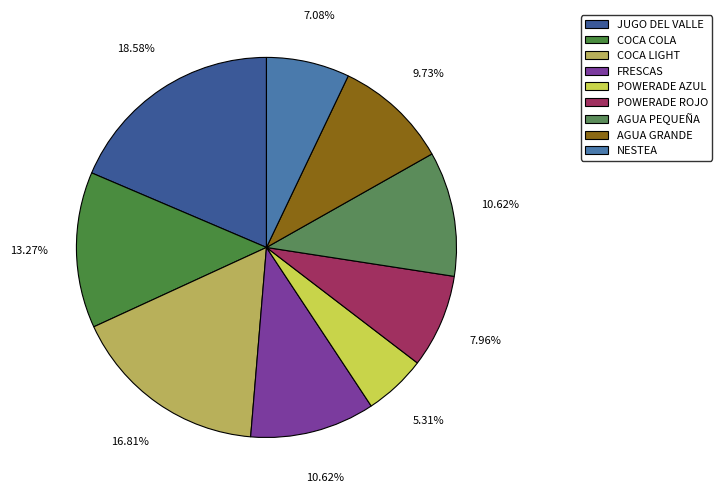

How many slices are in this pie chart?

9